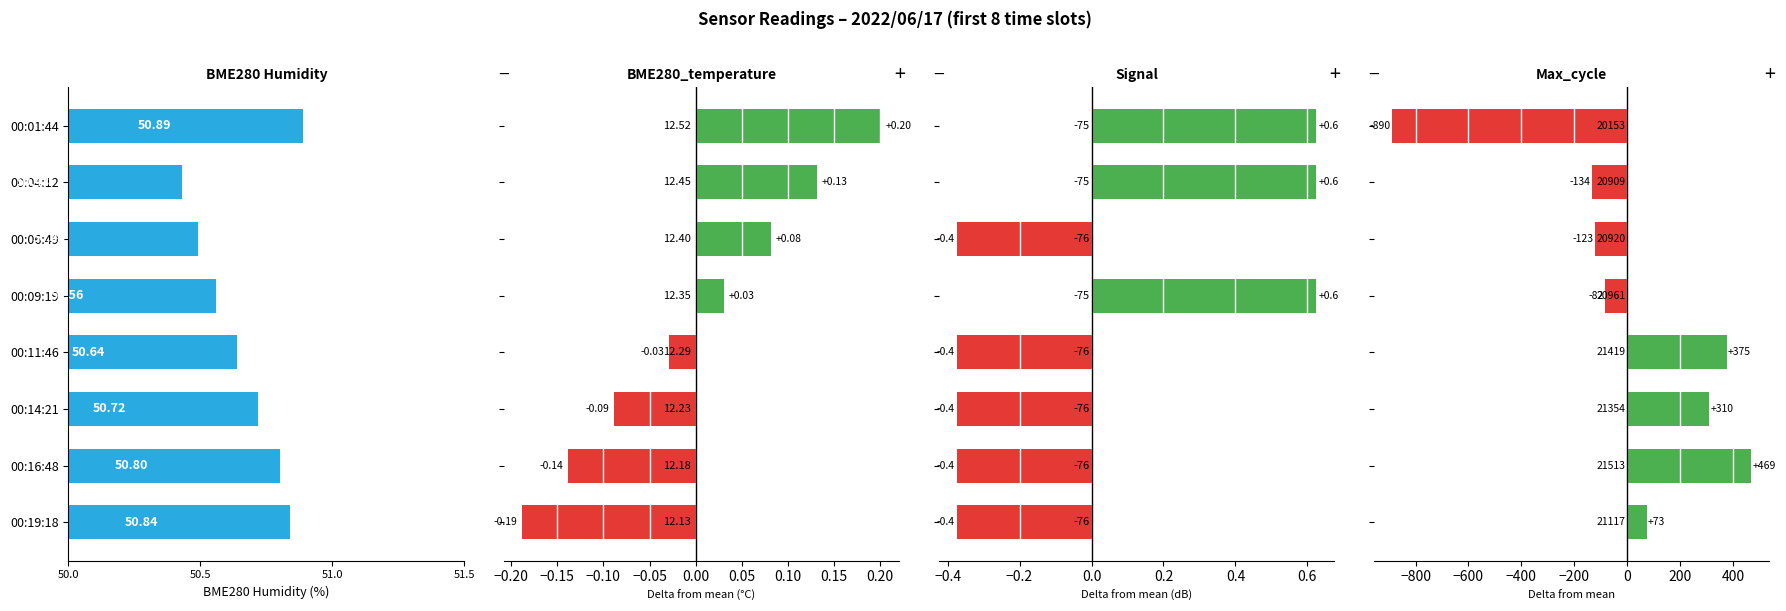

Which has a higher value, 00:16:48 or 00:14:21?

00:16:48